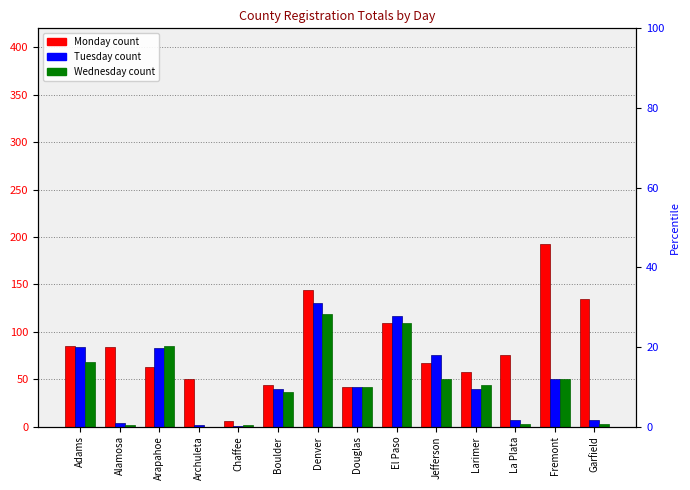

What is the total value across all series at Fremont?

292